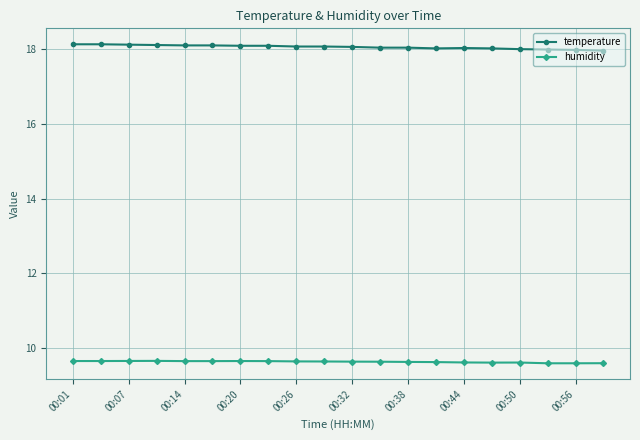

True or false: humidity and temperature intersect in this chart.

False